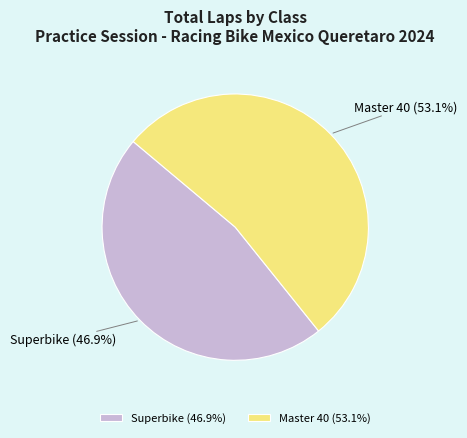

Count the number of slices in the pie.

2